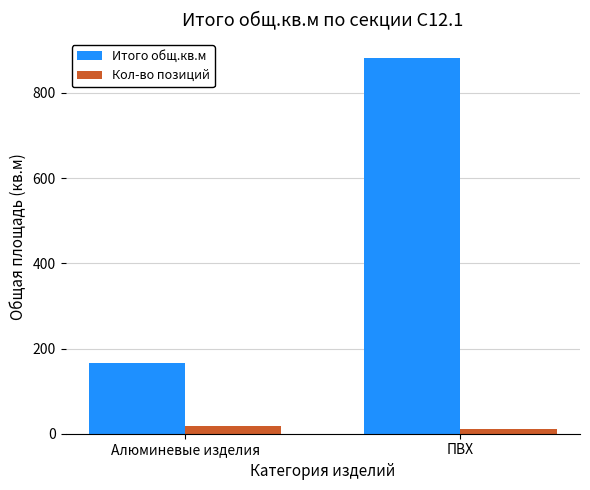

Is the value of Итого общ.кв.м at Алюминевые изделия greater than the value of Кол-во позиций at ПВХ?

Yes